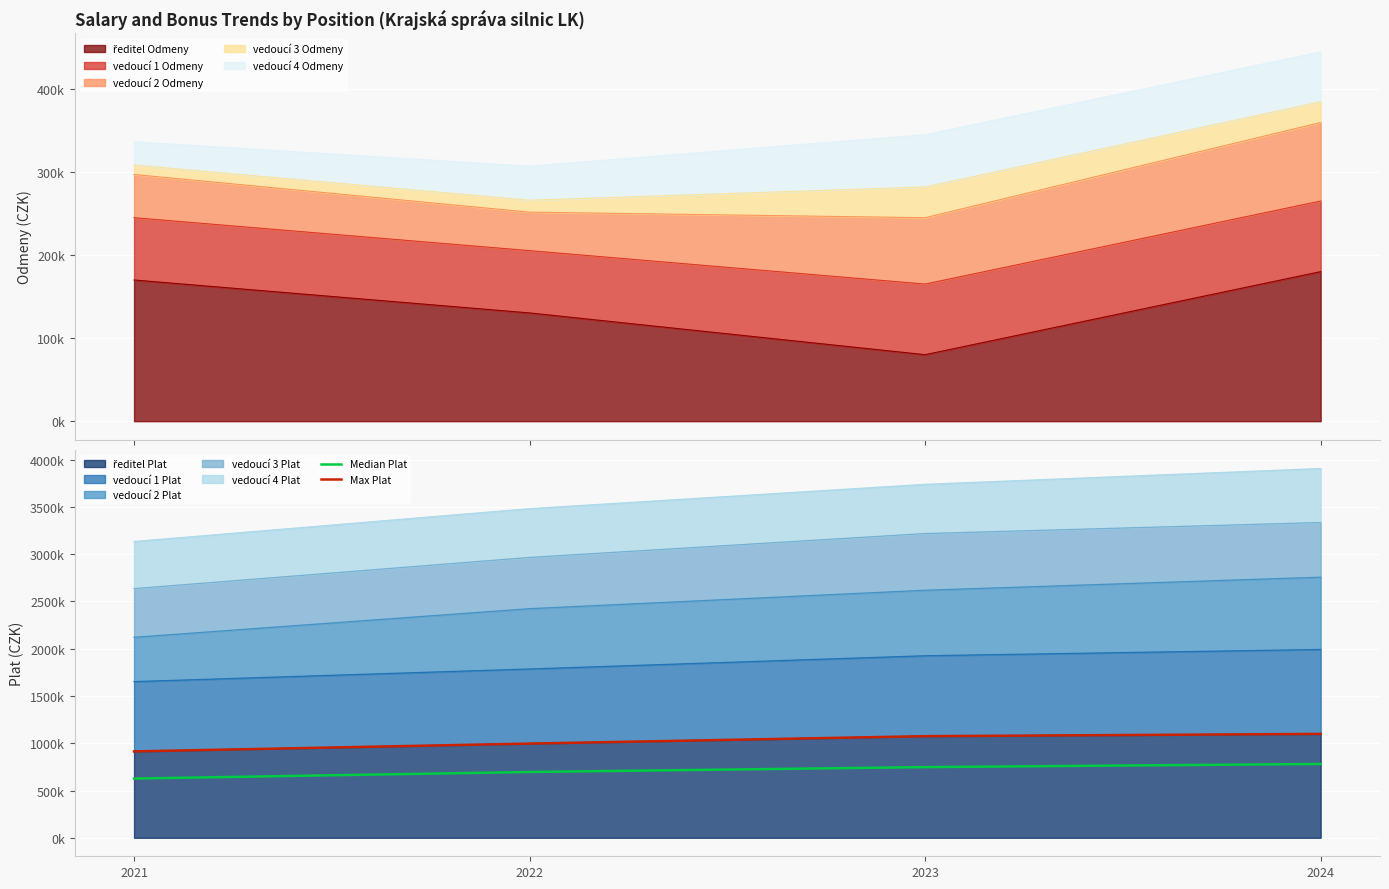

Which category has the lowest value across all series?

2021